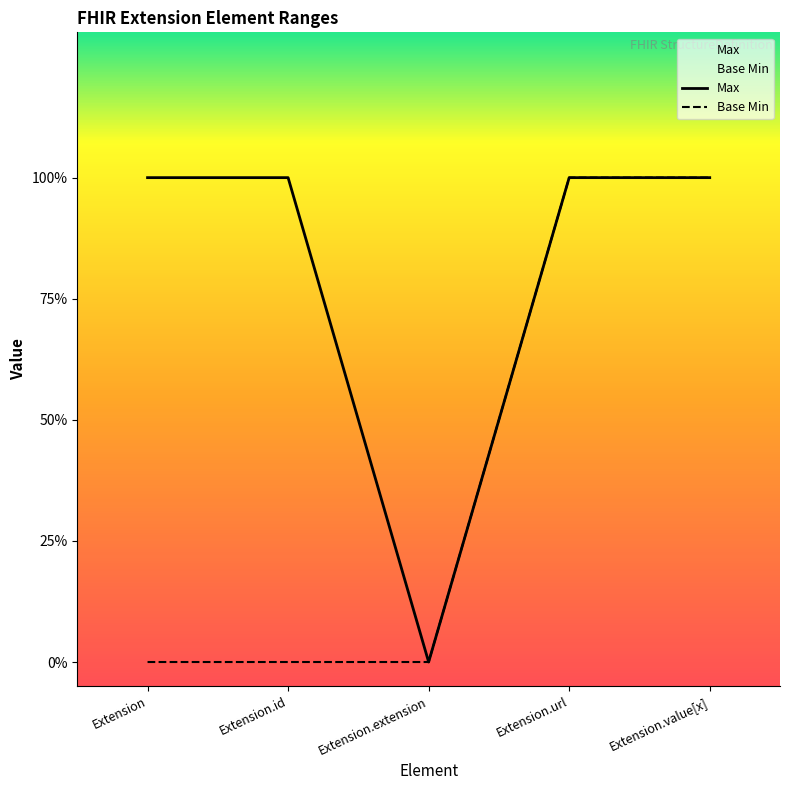

Which series has the largest range (max minus min)?

Max